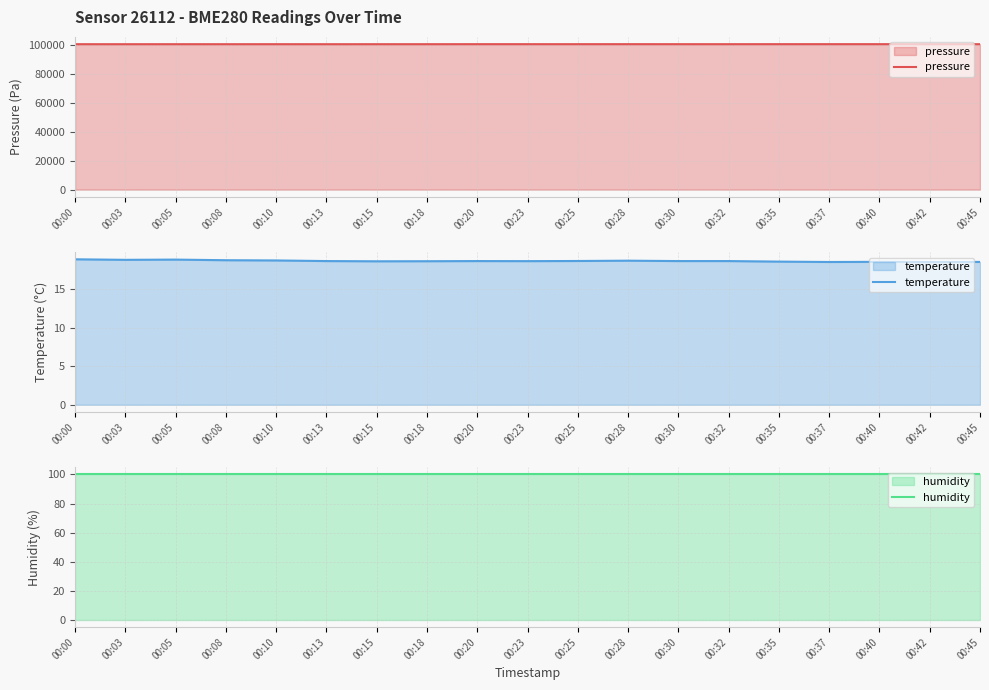

What is the difference between the second highest and second lowest values in the pressure series?

25.5